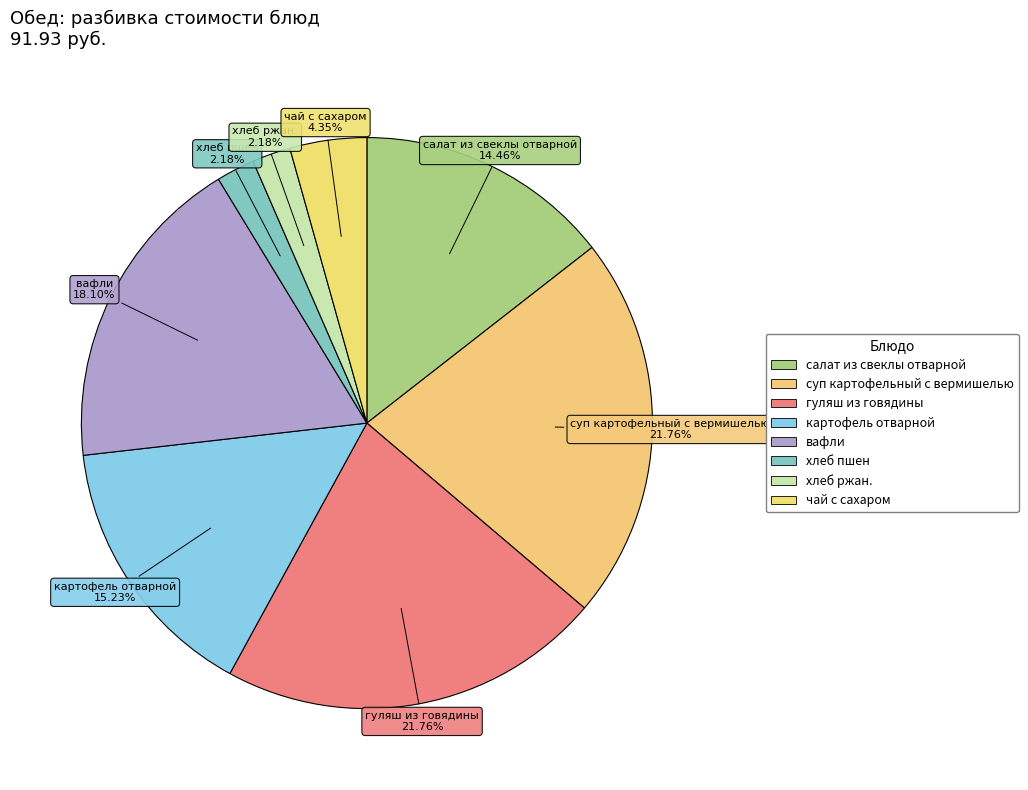

Do картофель отварной and чай с сахаром together represent more than half of the pie?

No